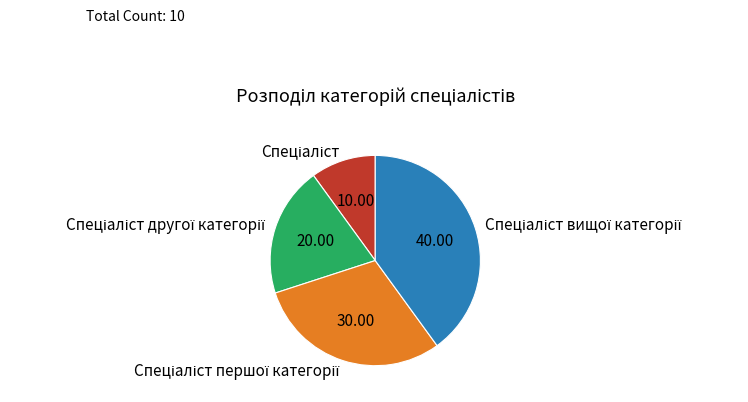

Is there any slice that represents more than half of the pie?

No